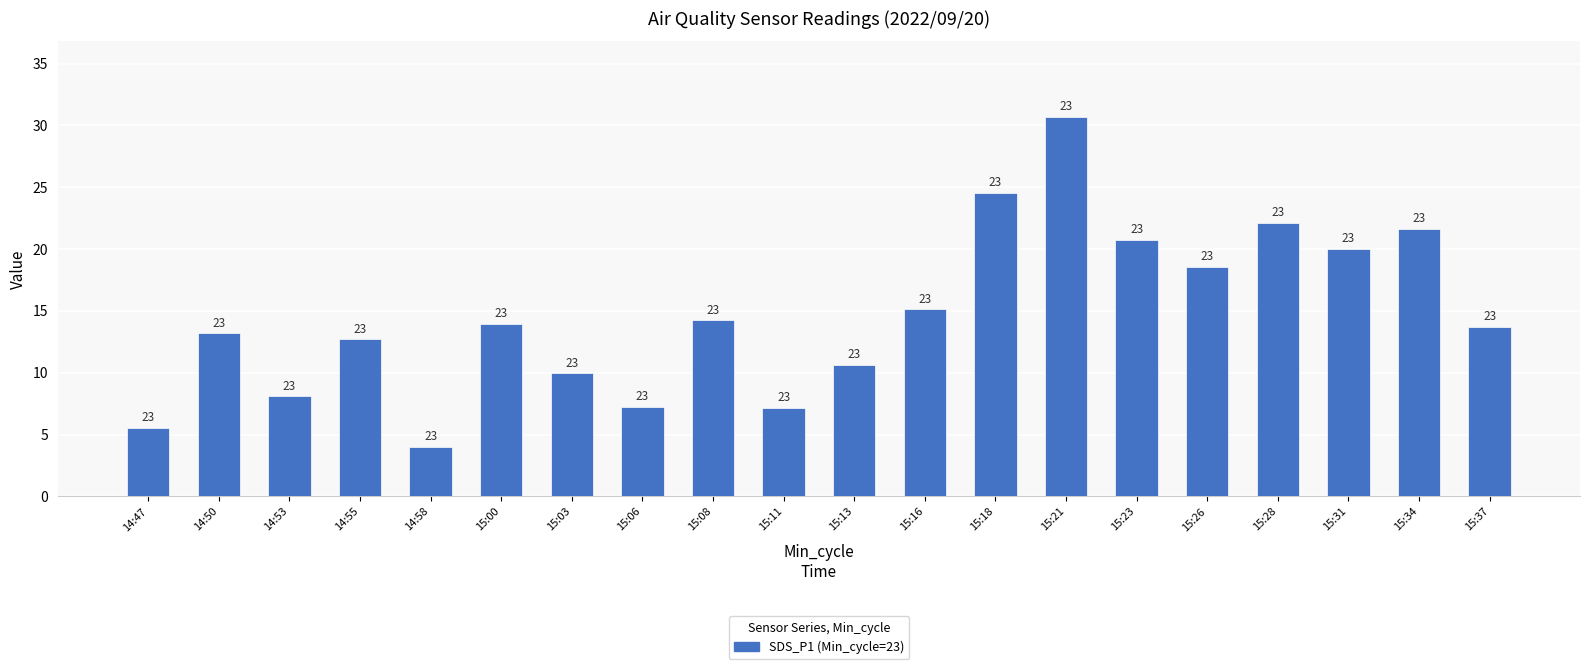

What is the average value?

14.7